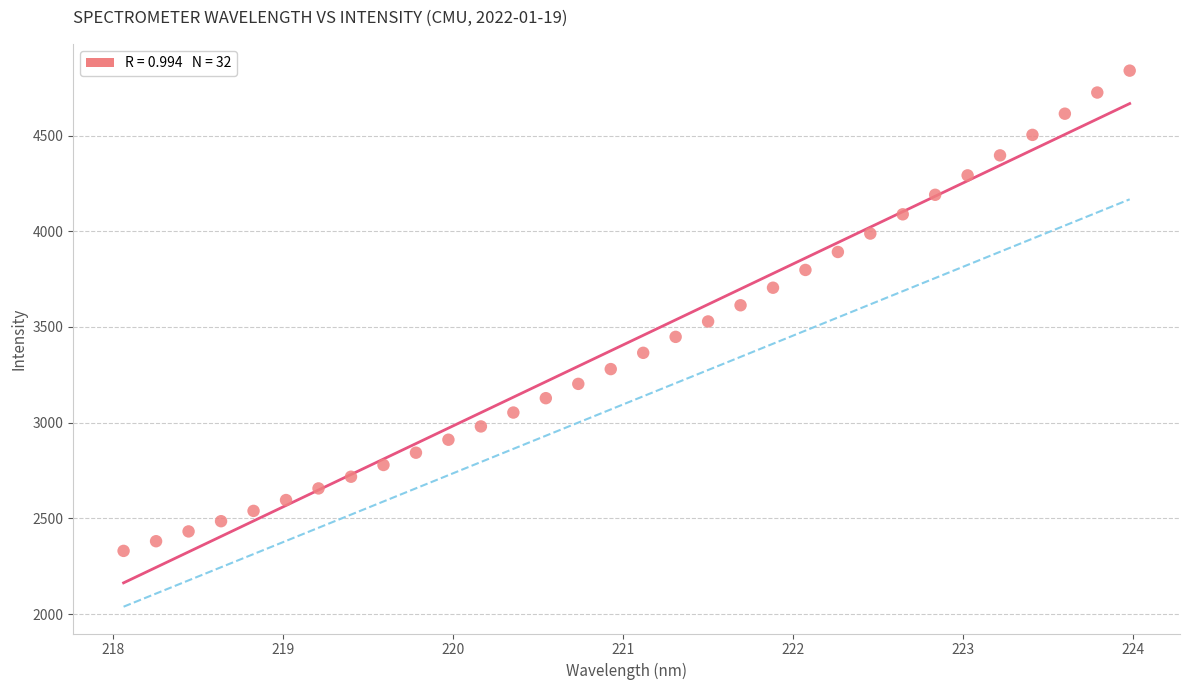

What is the range of X values (max minus min)?

5.9